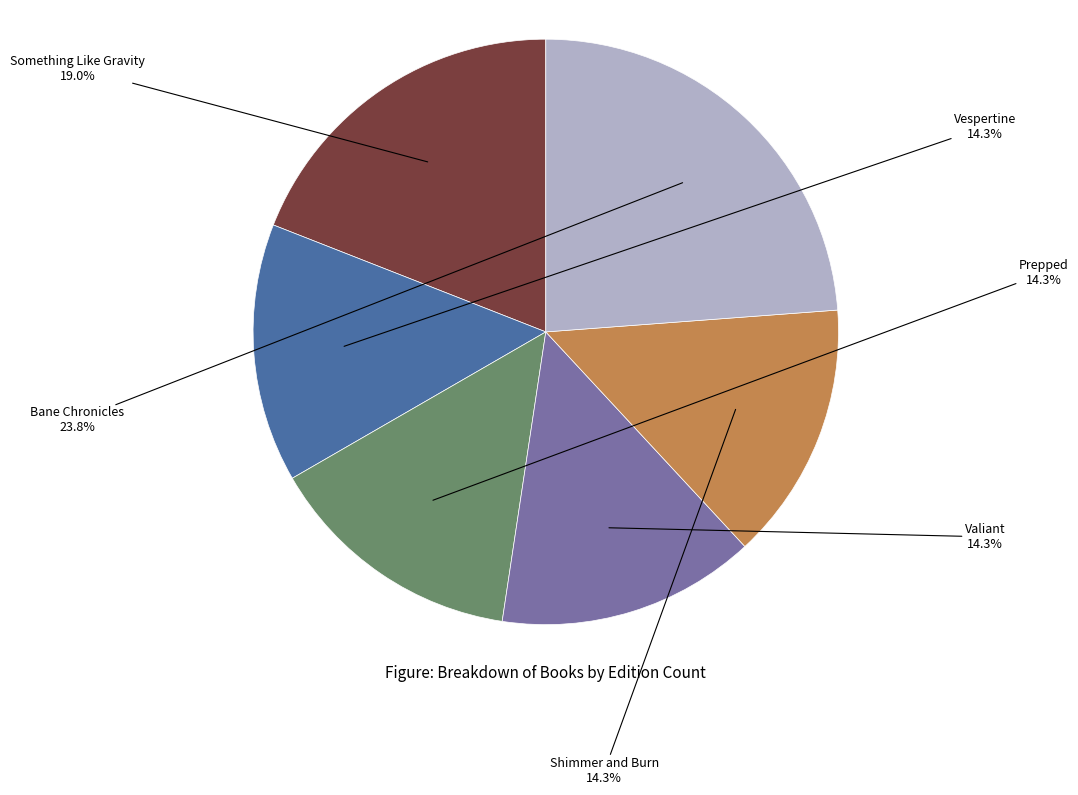

Is there a majority slice in this chart?

No